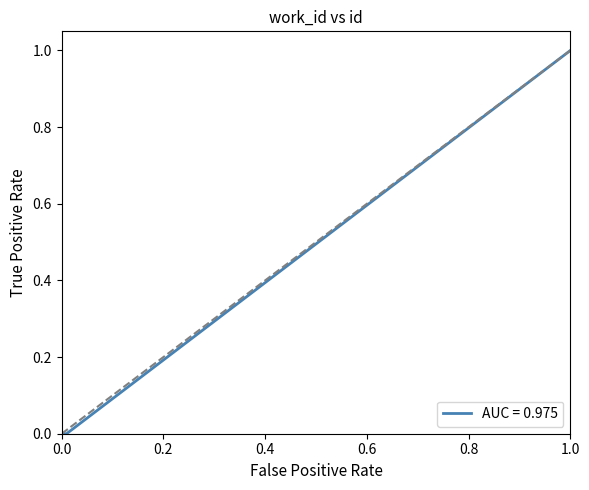

True or false: there are more than 1 points higher than both neighbors.

False